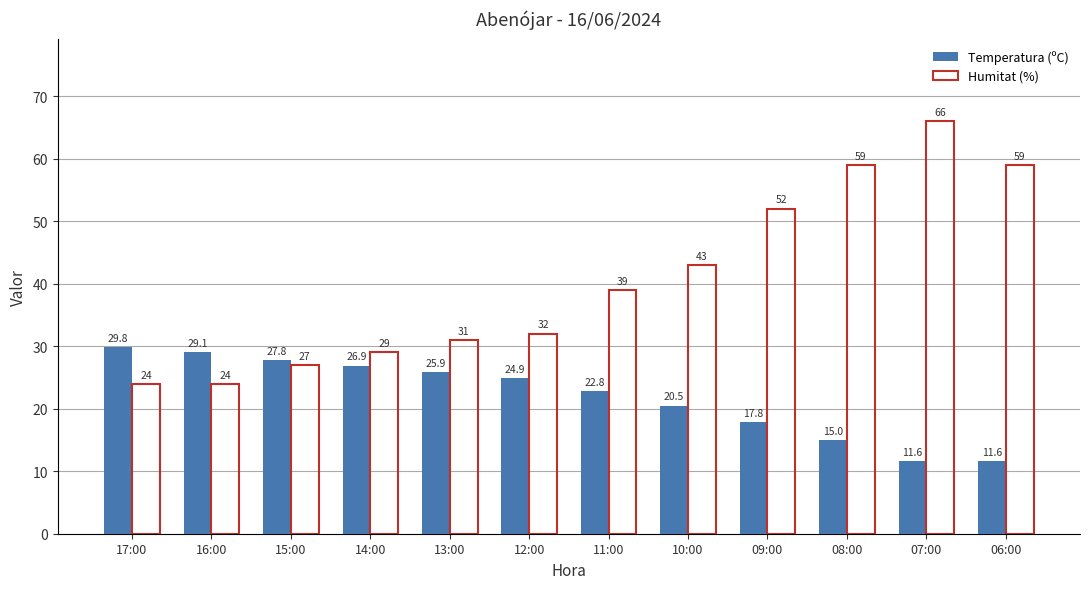

What is the difference between the maximum and minimum values in the Humitat (%) series?

42.0